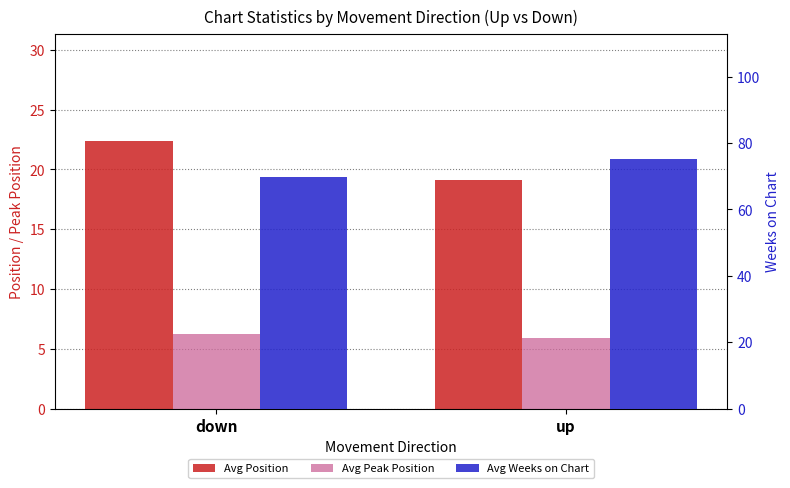

What is the difference between the Avg Position values at up and down?

3.3